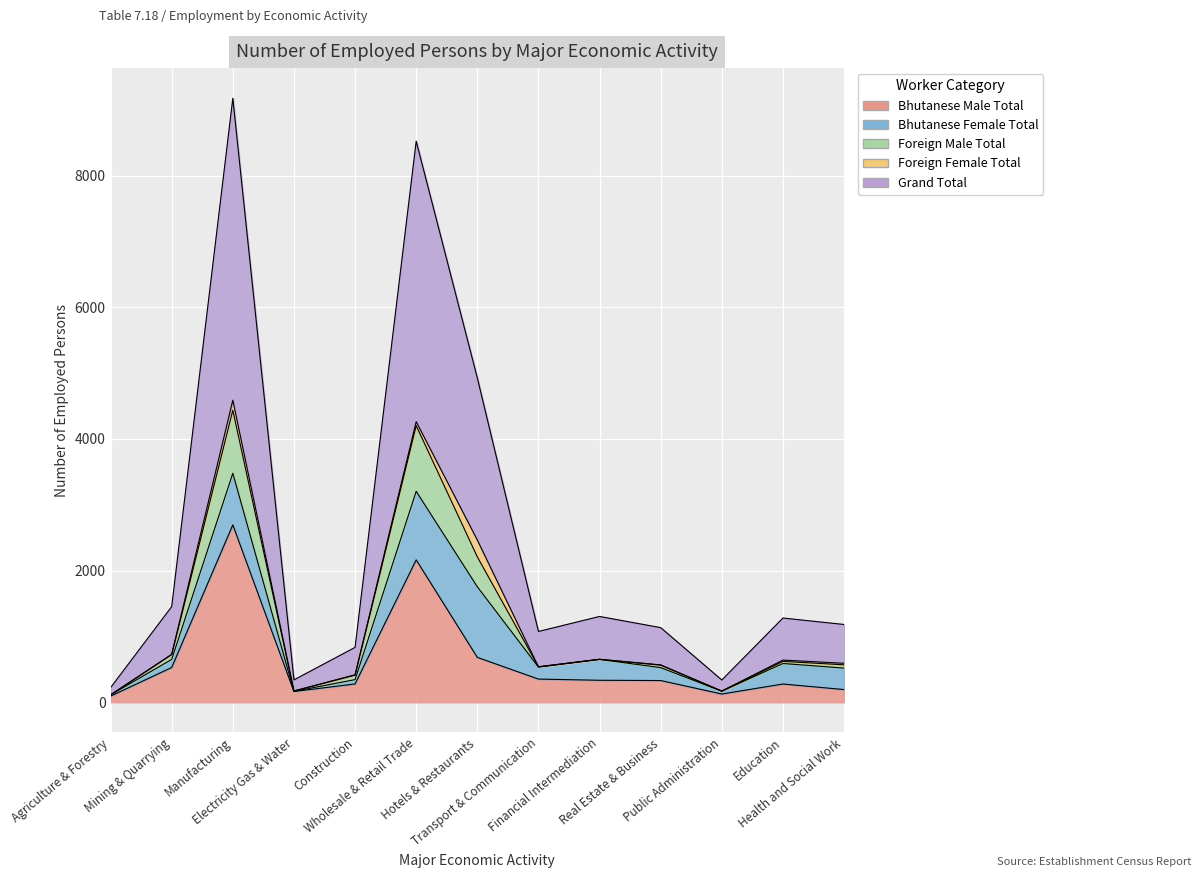

What is the sum of all Bhutanese Male Total values?

8189